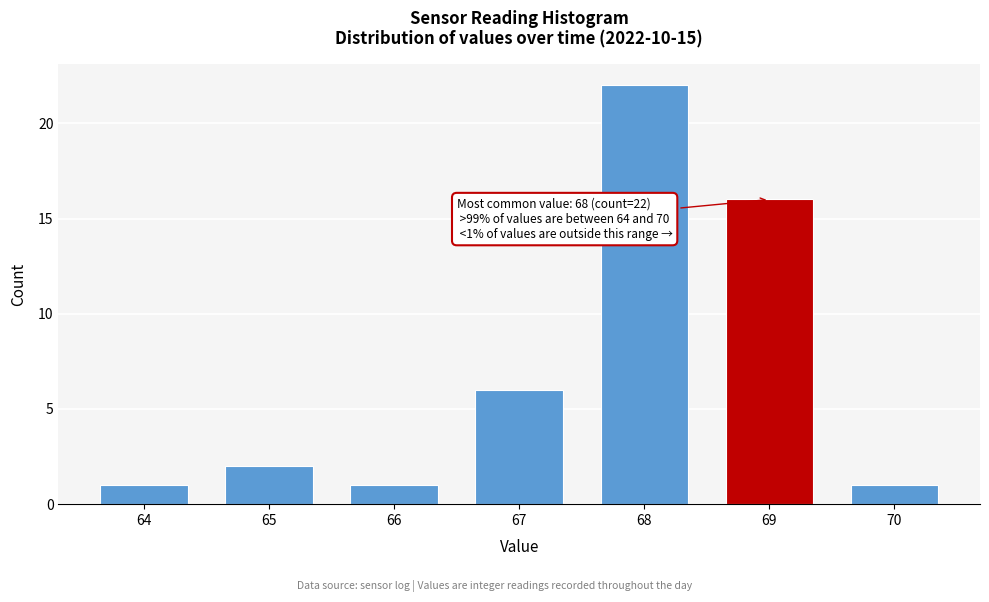

Reading left to right, what are all the values shown in this chart?

1	2	1	6	22	16	1